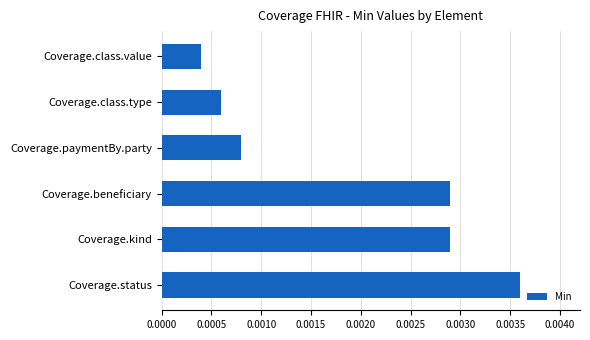

Which label corresponds to the smallest value in the chart?

Coverage.class.value